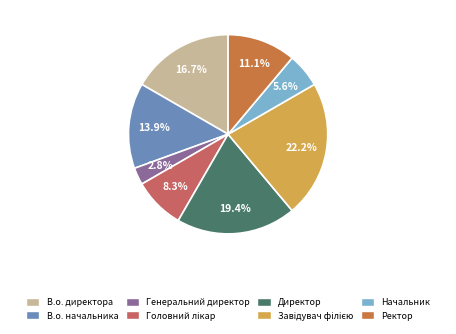

What is the smallest slice in the pie chart?

Генеральний директор